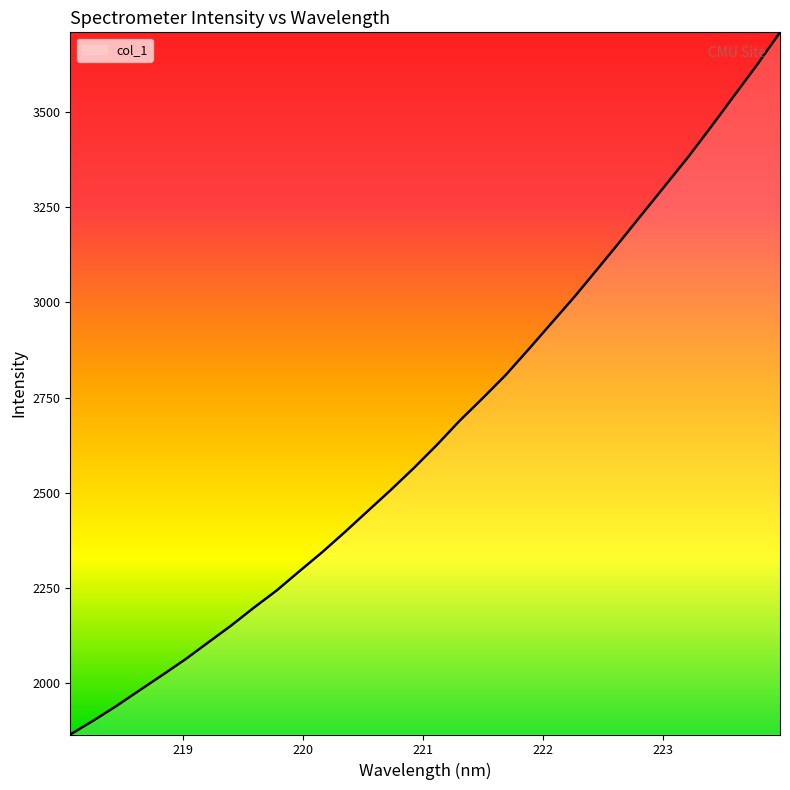

Count the number of values greater than 2625.

16